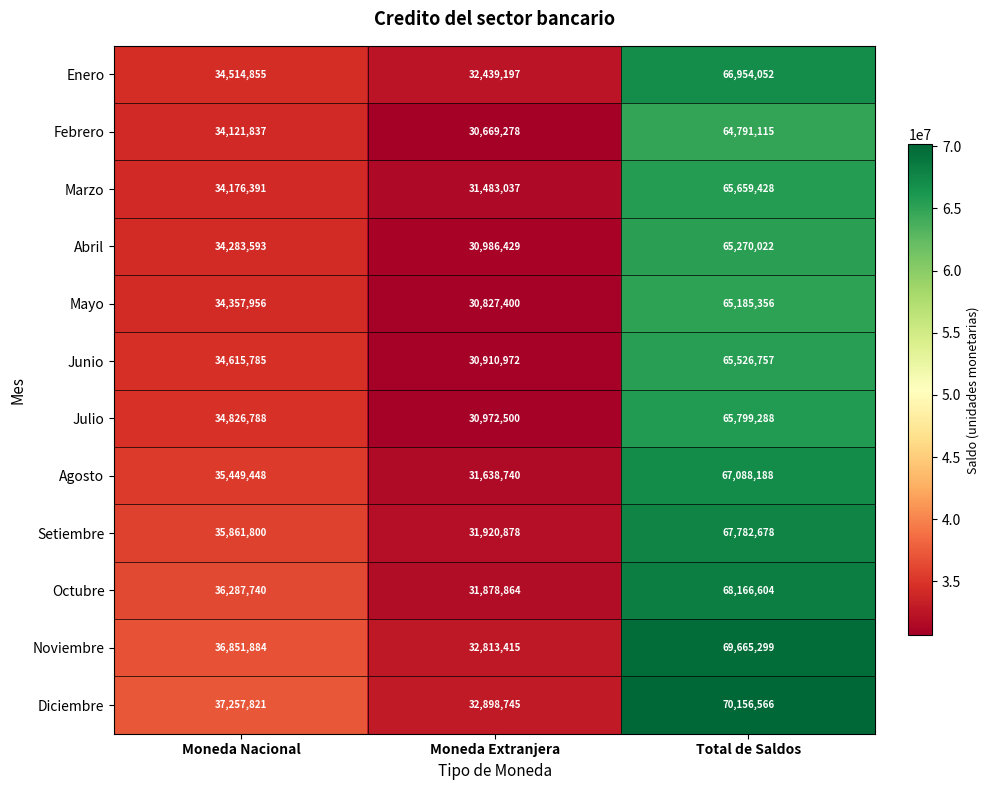

What is the difference between the highest and lowest values at Moneda Extranjera?

2229467